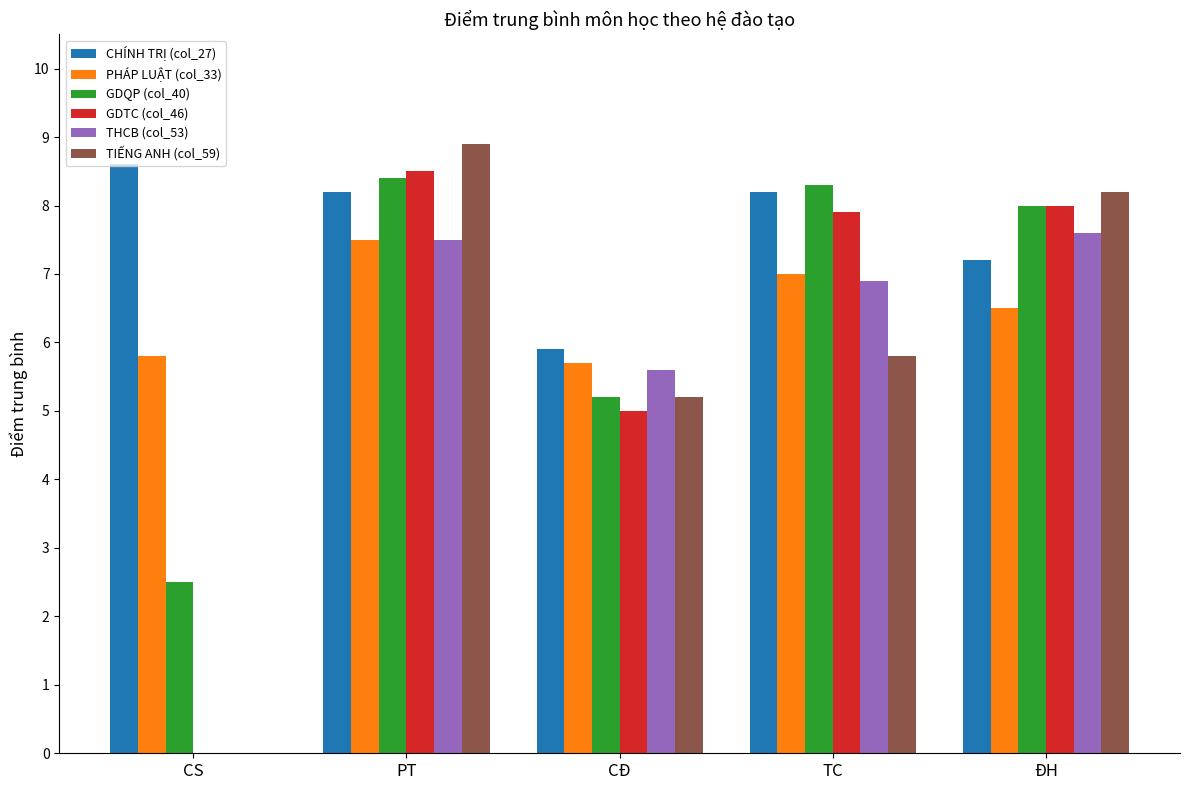

Which series has the largest total across all categories?

CHÍNH TRỊ (col_27)